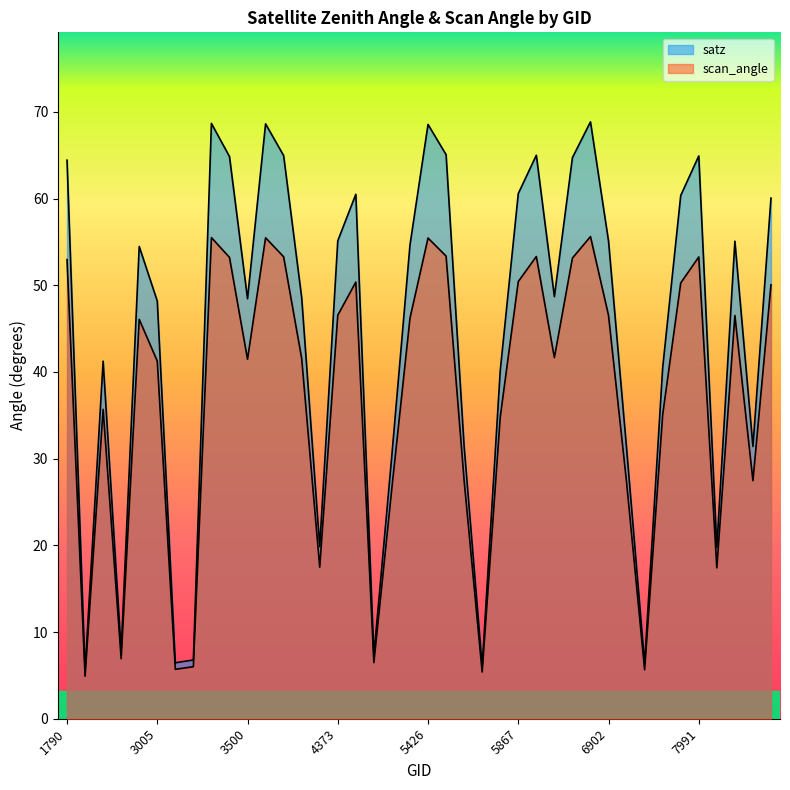

Which series has the widest spread of values?

satz